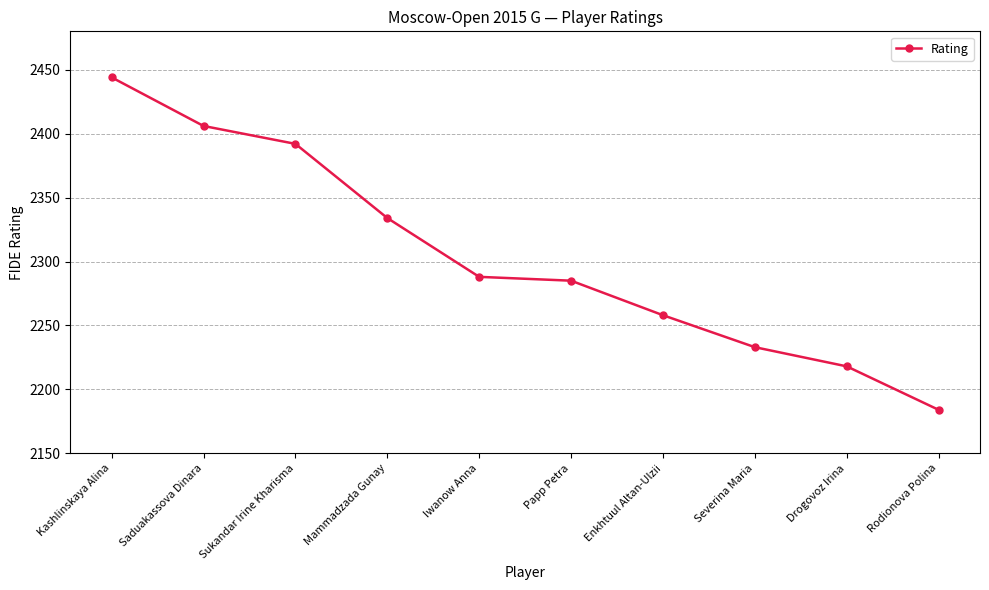

How many data points does each series have?

10